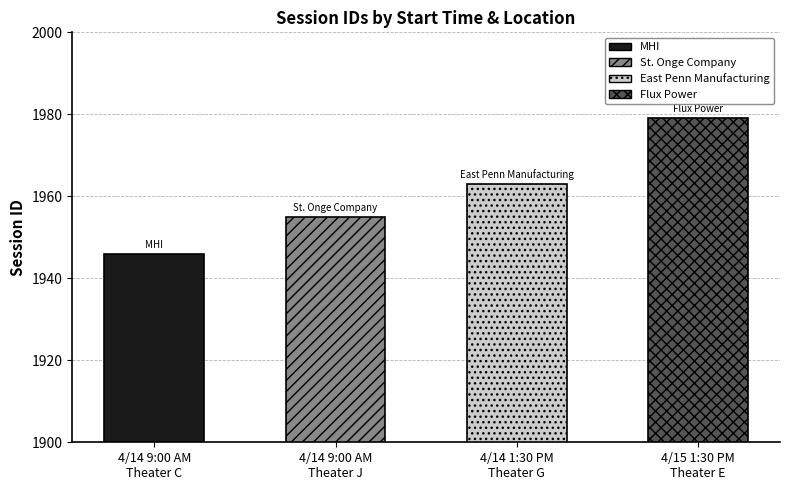

What is the ratio of the value at 4/14 1:30 PM
Theater G to the value at 4/15 1:30 PM
Theater E?

1.0